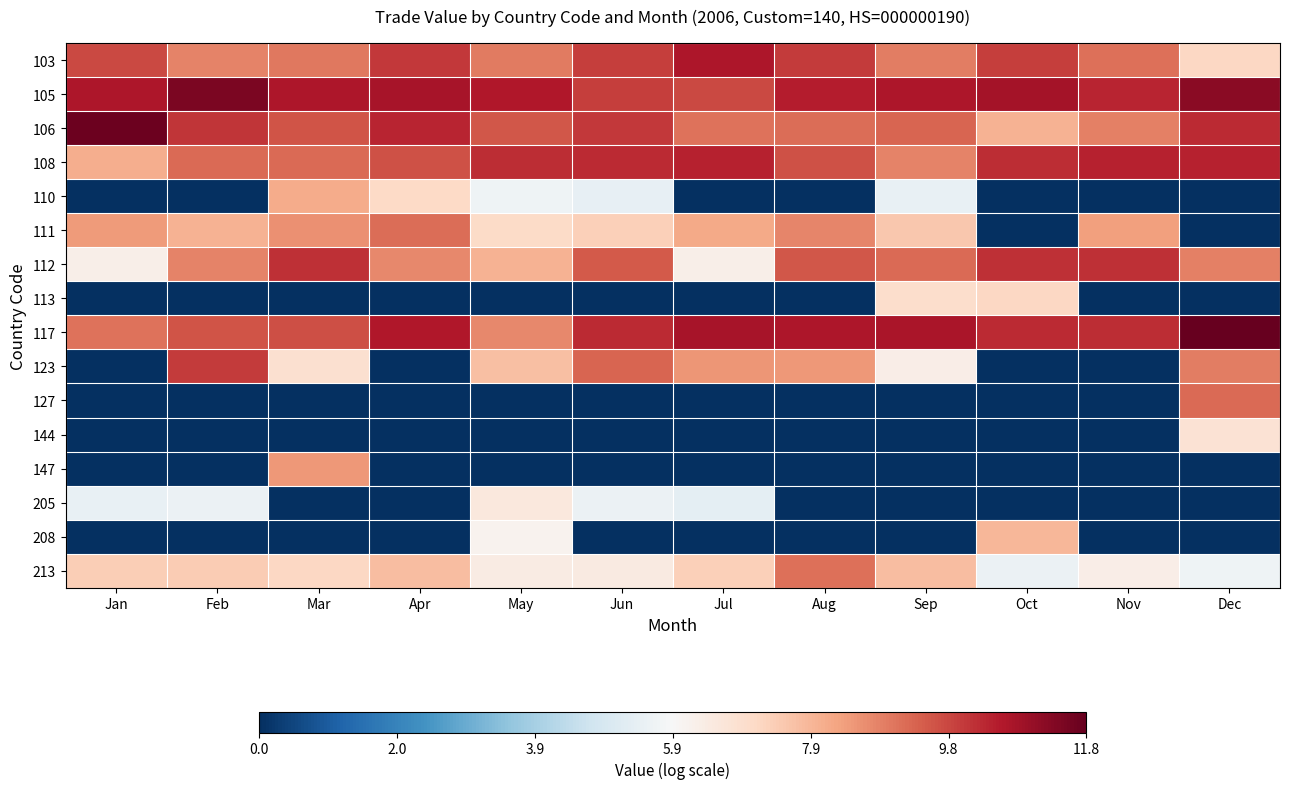

At which category does the chart reach its minimum across all series?

Jan